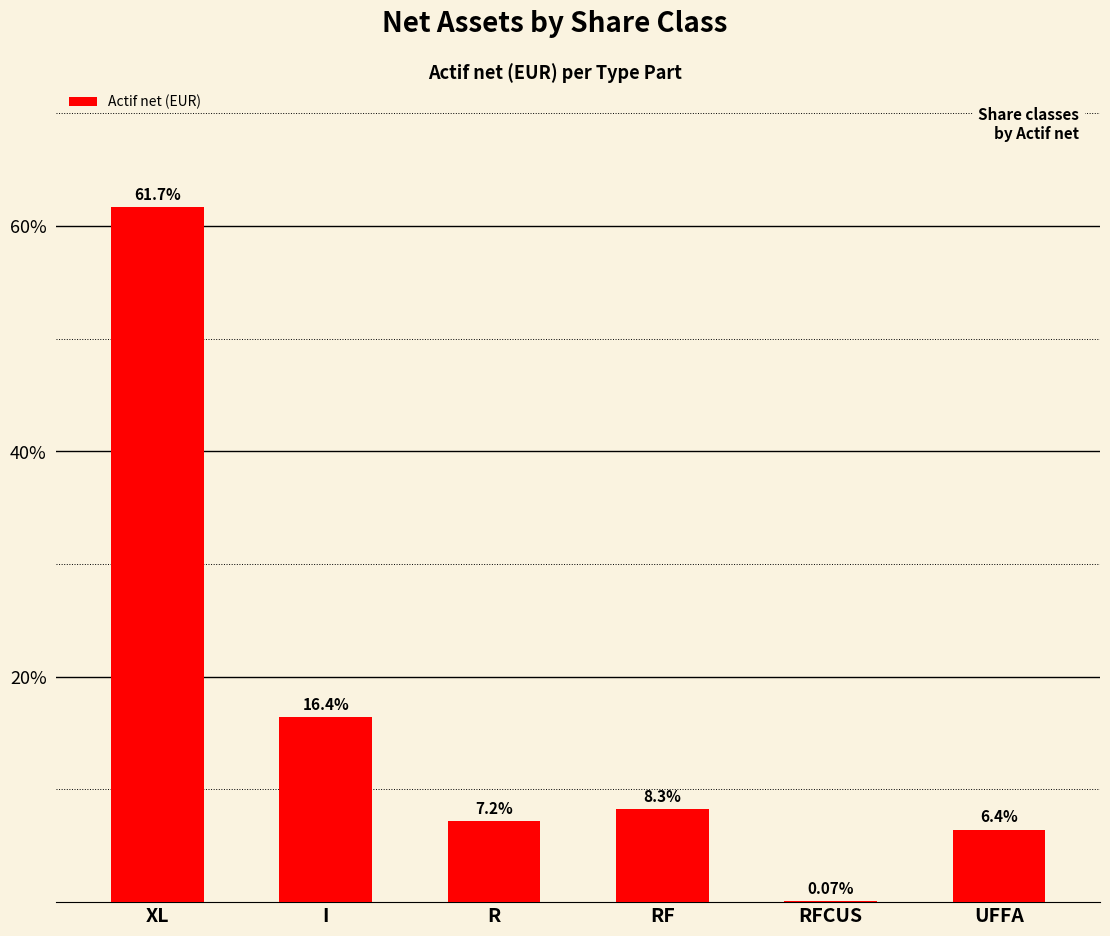

At which category does the chart reach its peak across all series?

XL